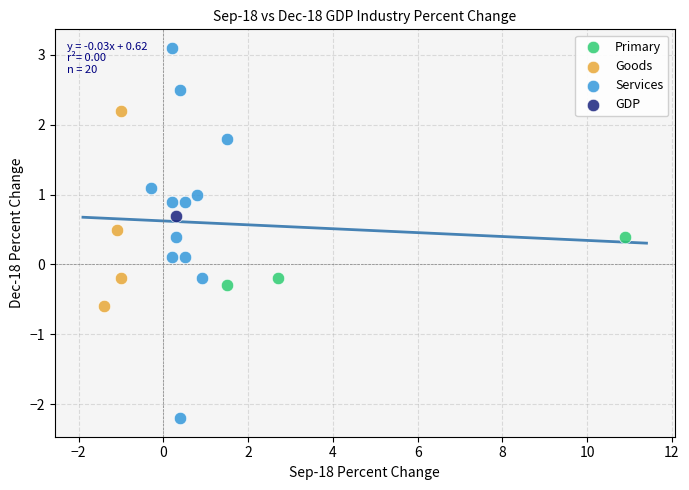

What are all the series names shown in the legend?

Primary, Goods, Services, GDP